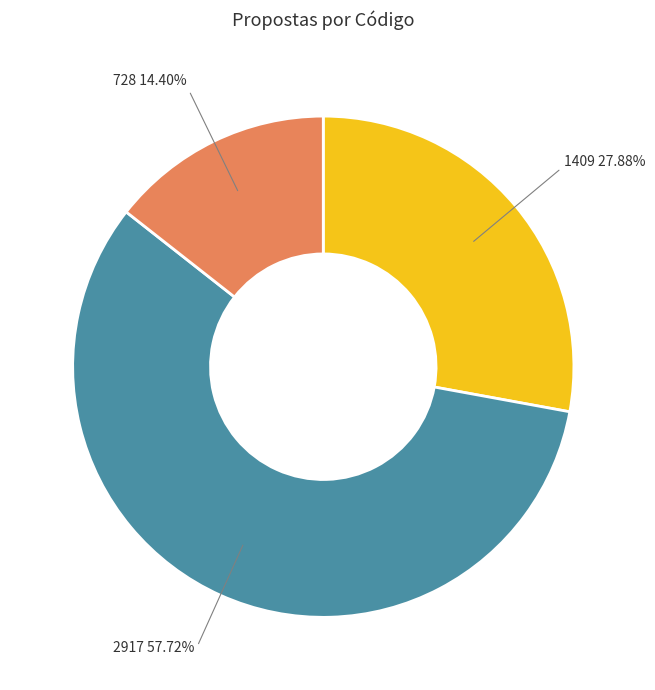

Is there any slice that represents more than half of the pie?

Yes